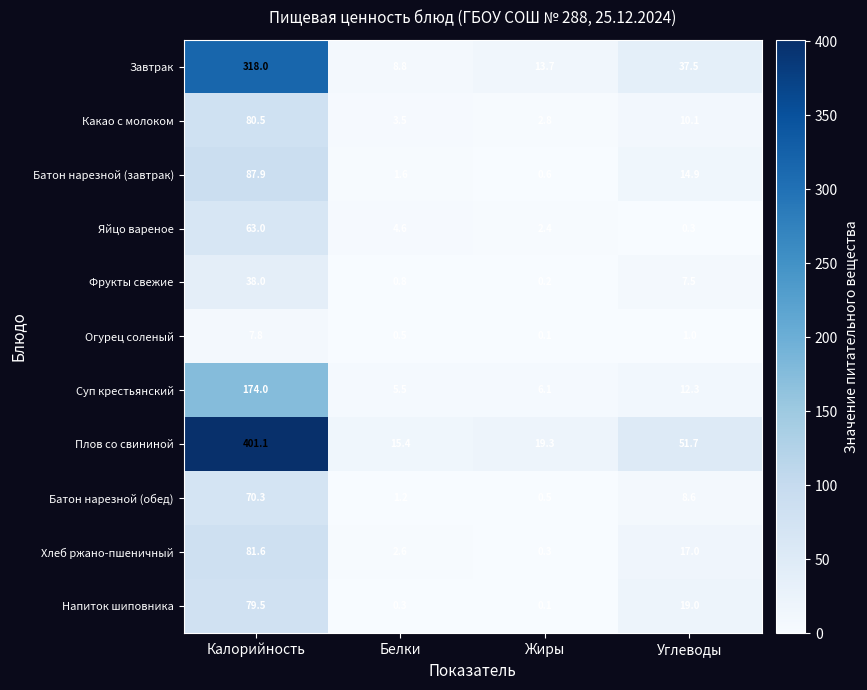

What is the minimum value shown in the chart?

0.1